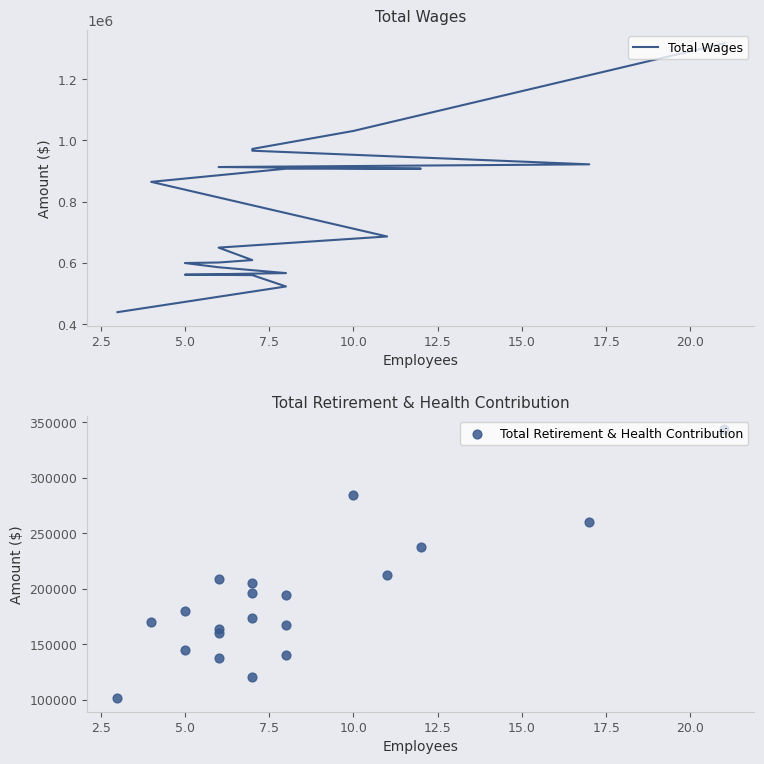

Which series reaches the minimum Y coordinate?

Total Retirement & Health Contribution